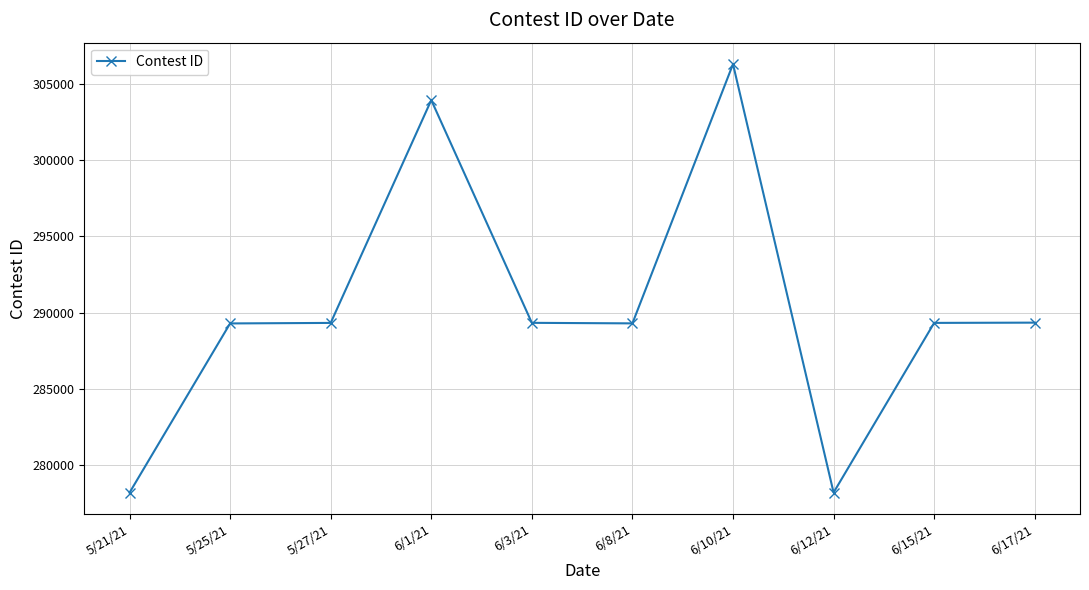

What is the label of the 1st point from the left?

5/21/21